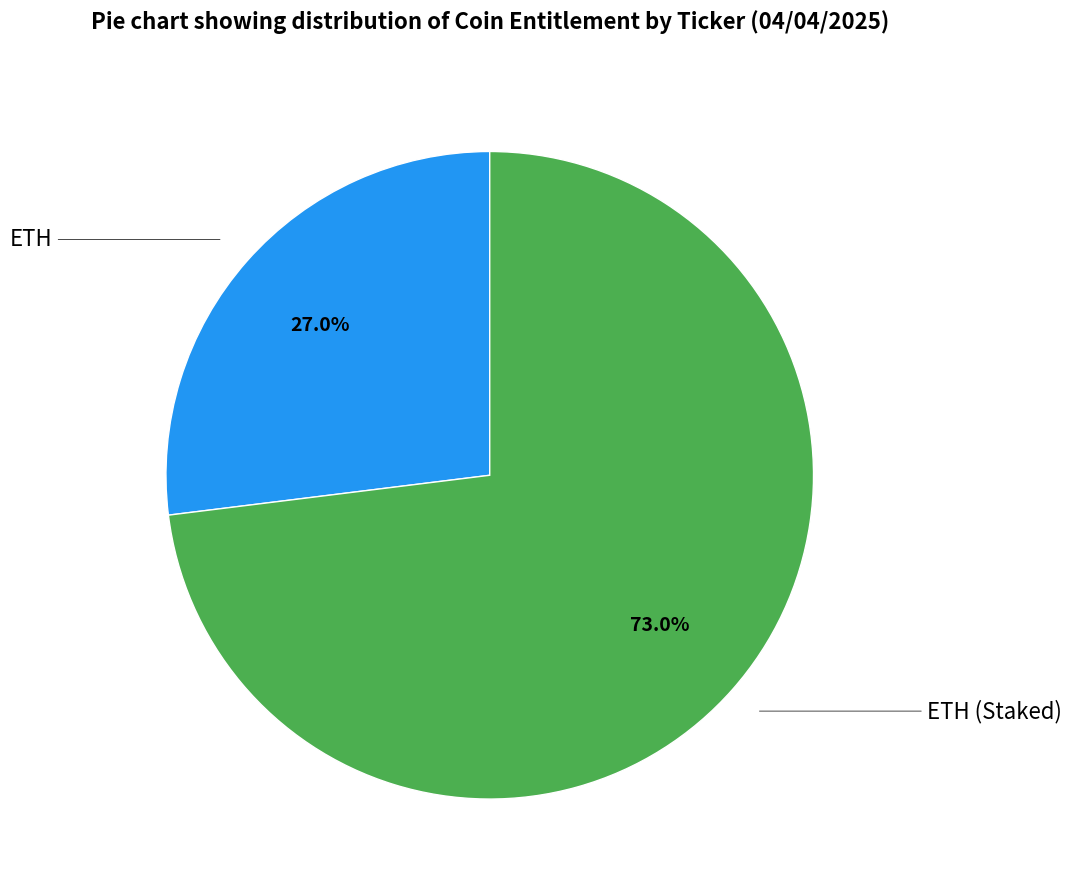

Is the sum of ETH and ETH (Staked) greater than half?

Yes